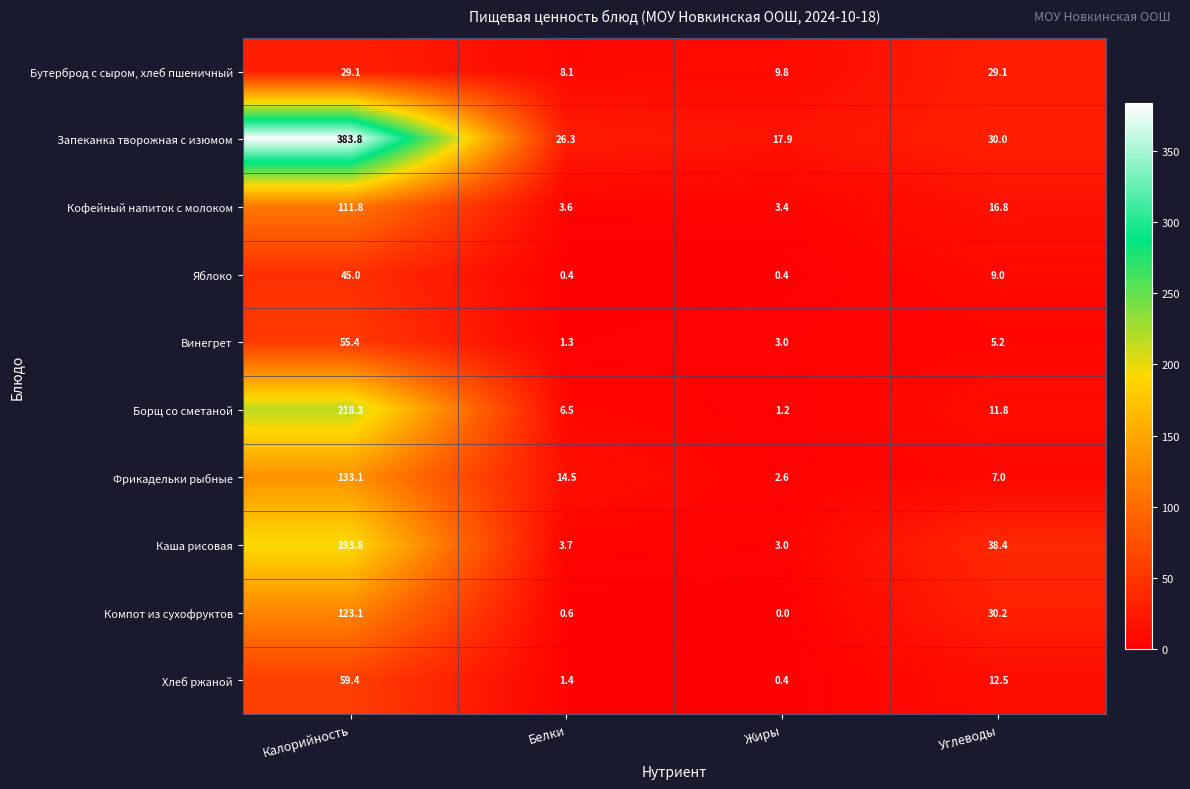

What is the difference between the second highest and second lowest values in the Каша рисовая series?

34.7